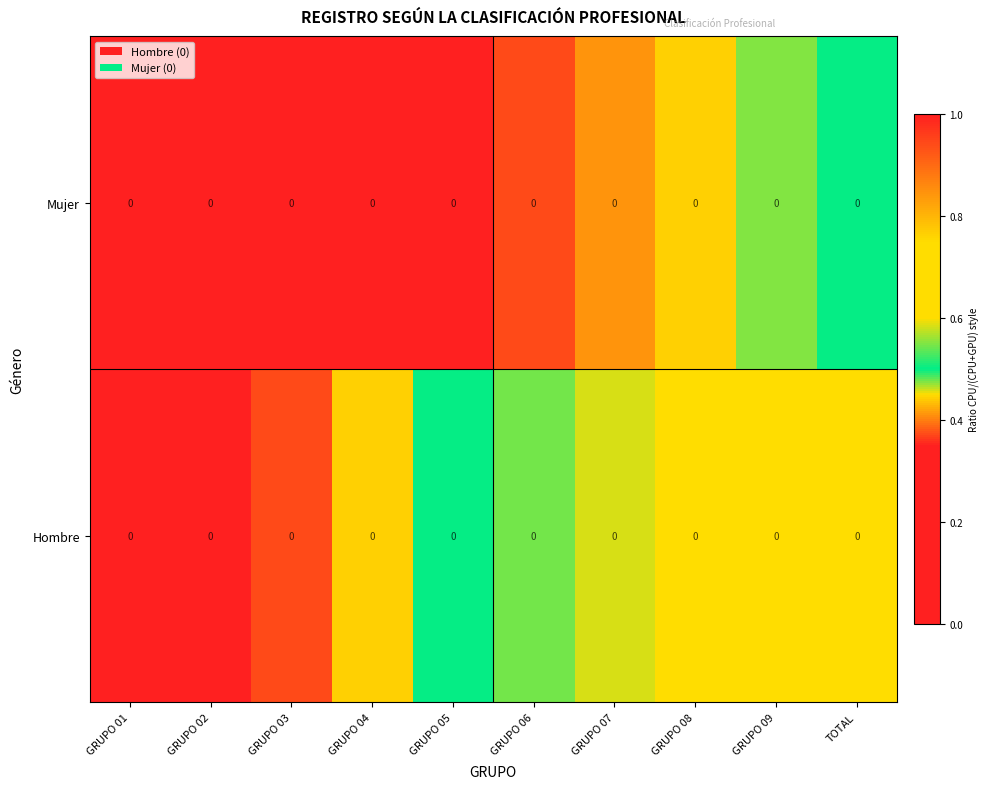

True or false: Mujer has a value of 0.2 at TOTAL.

False